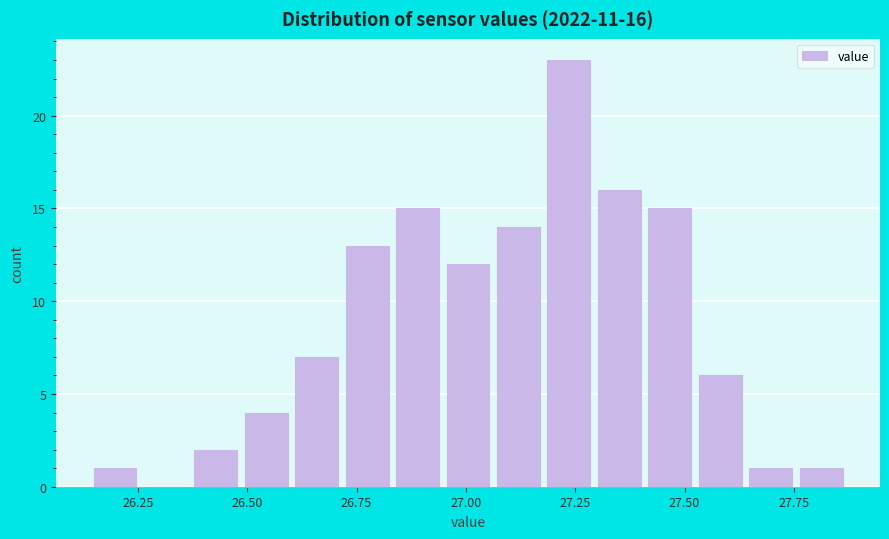

Around what value on the x-axis is the tallest bar? Give the approximate position of its centre, as read against the axis.

27.25